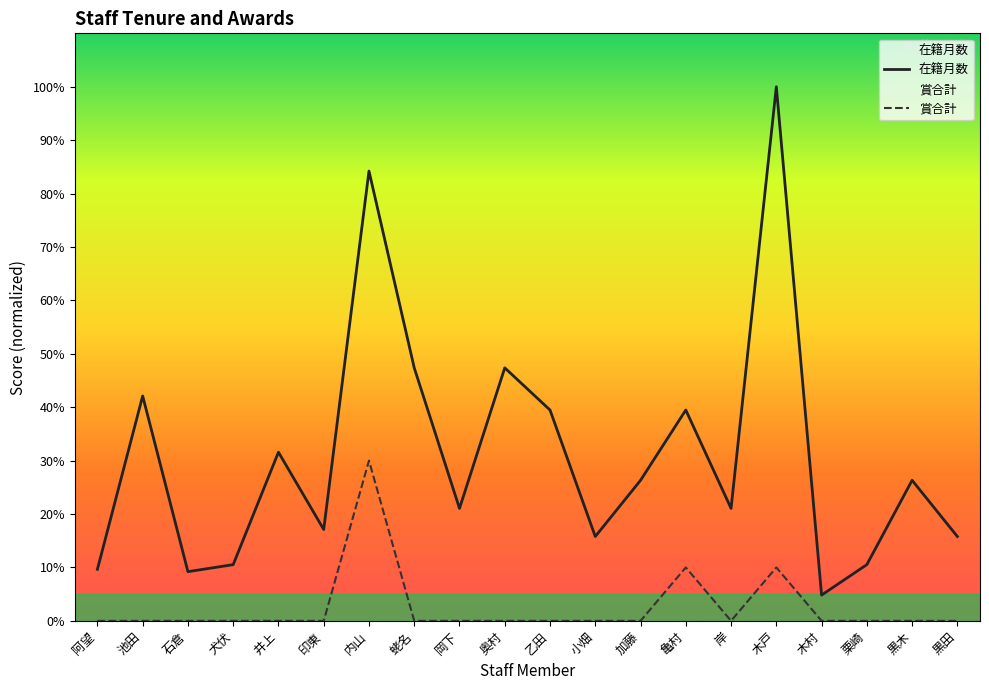

Count the number of categories in the chart.

20